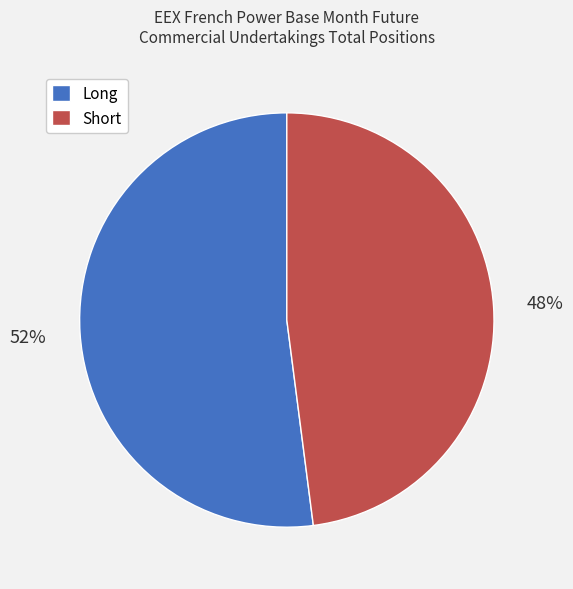

Which slice represents more than half of the pie?

Long